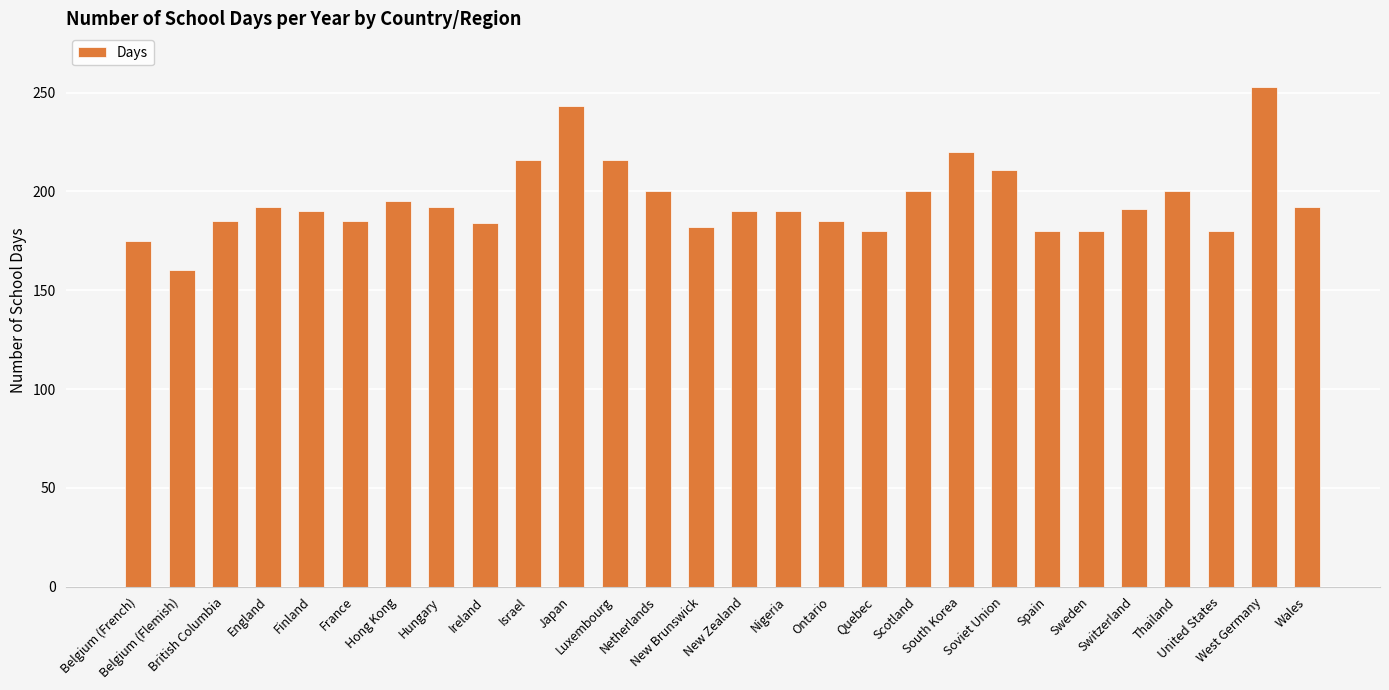

Which label corresponds to the largest value in the chart?

West Germany